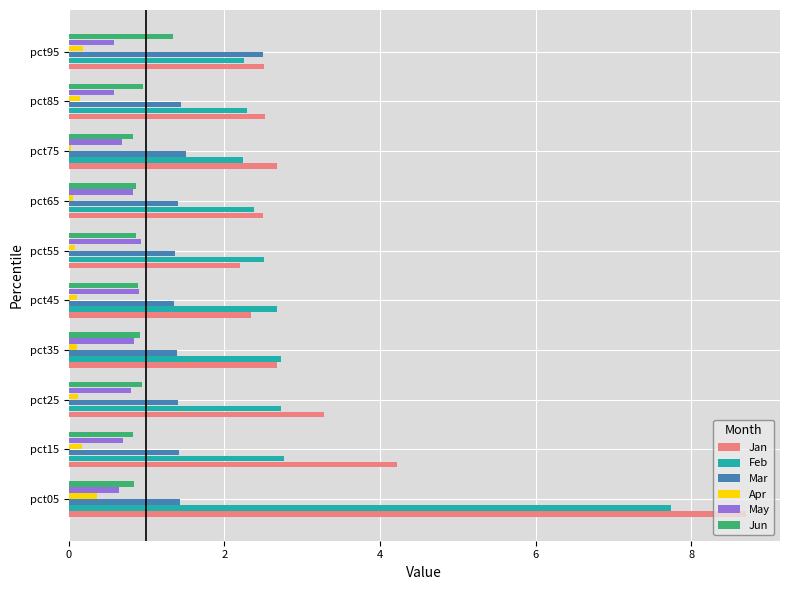

What is the sum of all Feb values?

30.3